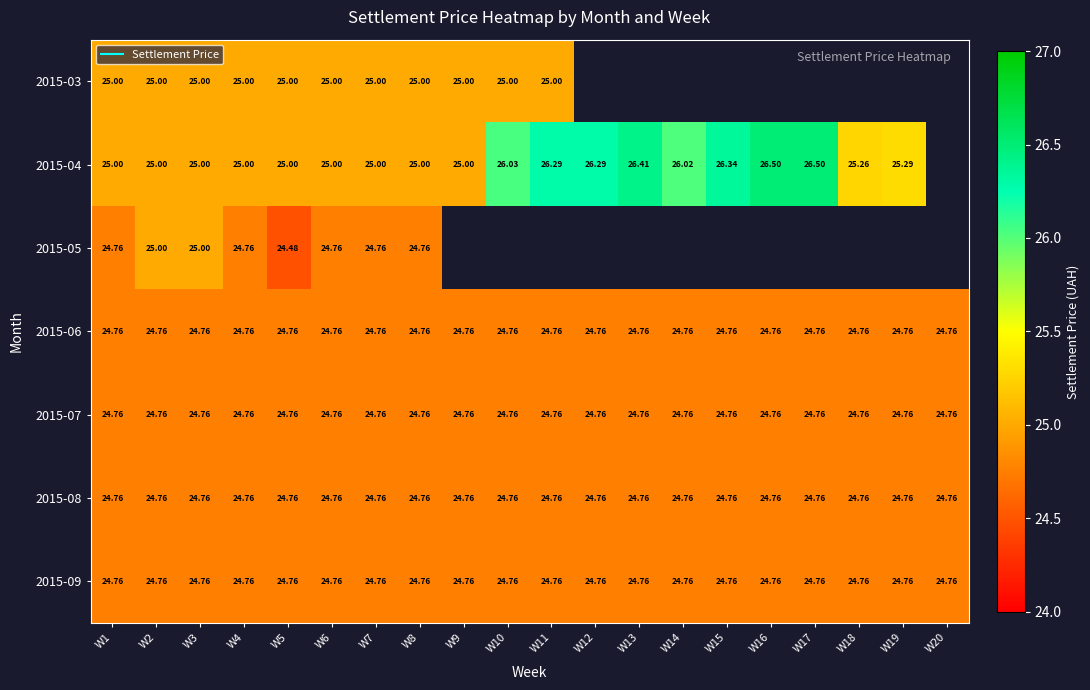

Rank the series at W2 from highest to lowest value.

2015-04, 2015-03, 2015-05, 2015-06, 2015-07, 2015-08, 2015-09